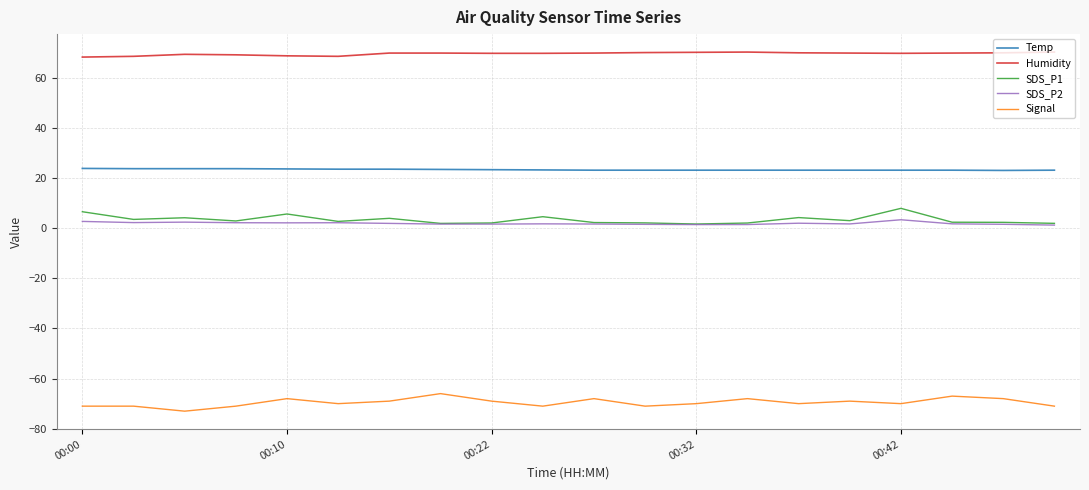

Does the chart have visible grid lines?

Yes